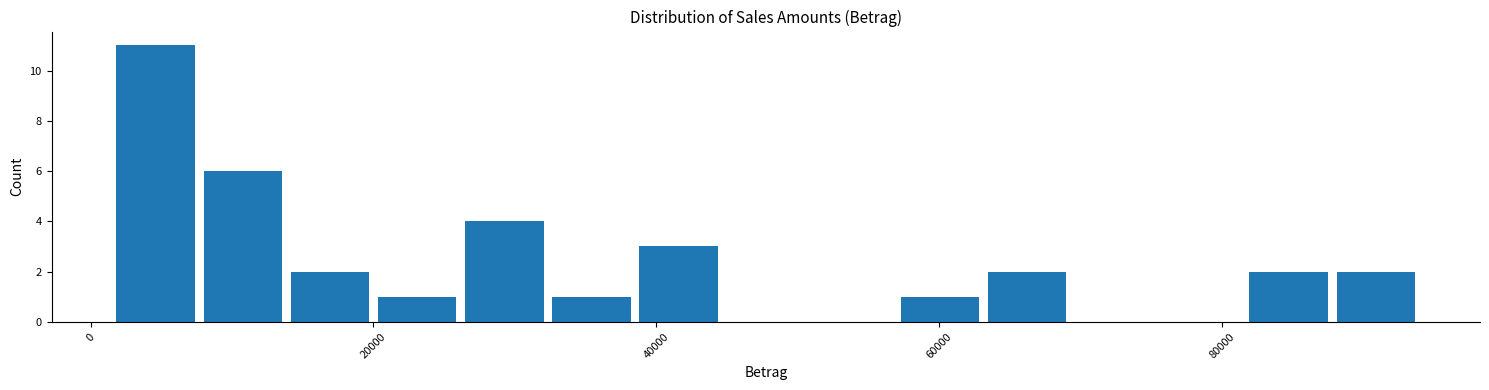

Around what value on the x-axis is the tallest bar? Give the approximate position of its centre, as read against the axis.

4000